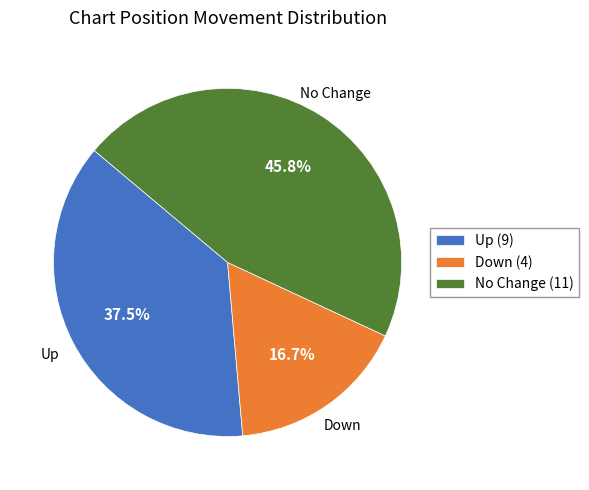

Which category has the biggest portion of the pie?

No Change (11)